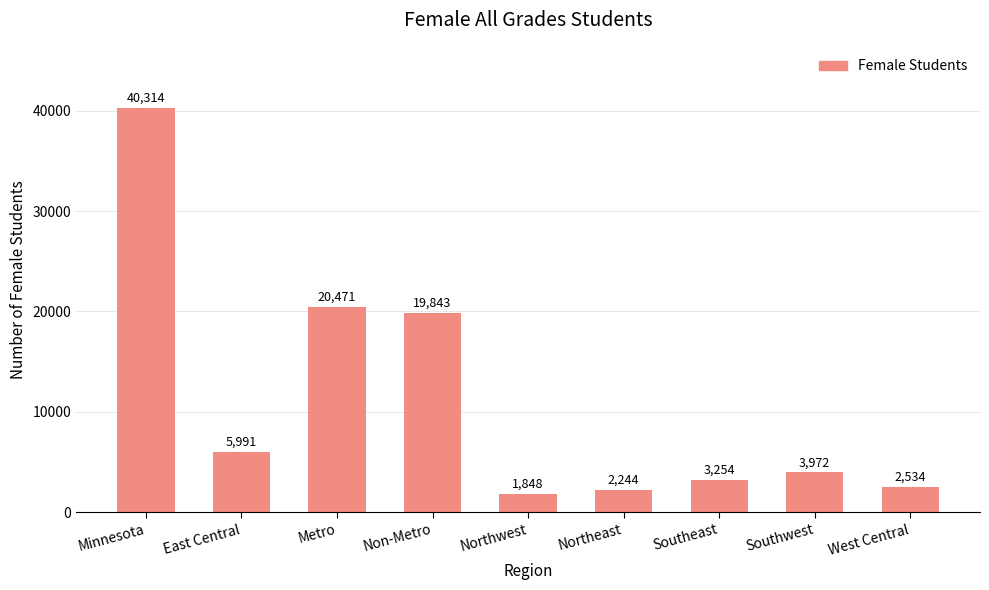

What position from the left is Metro?

3